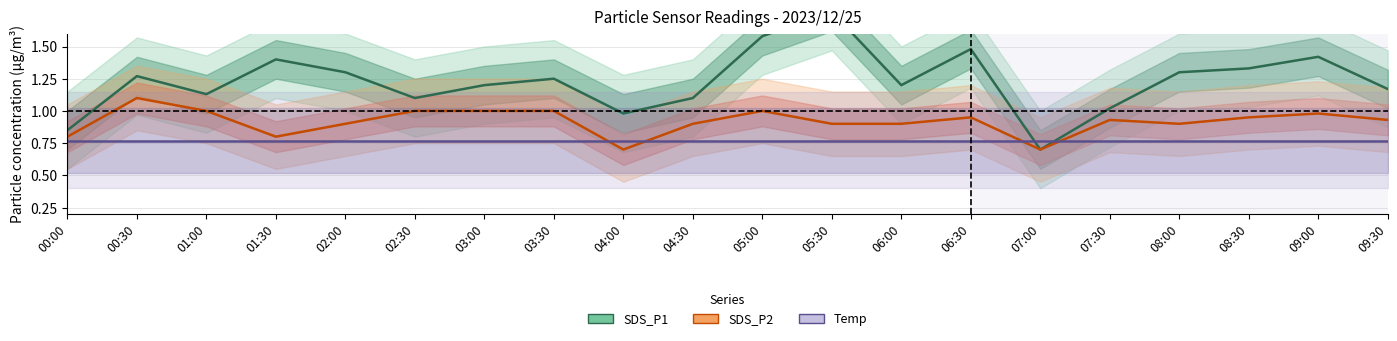

True or false: SDS_P1 and SDS_P2 intersect in this chart.

False